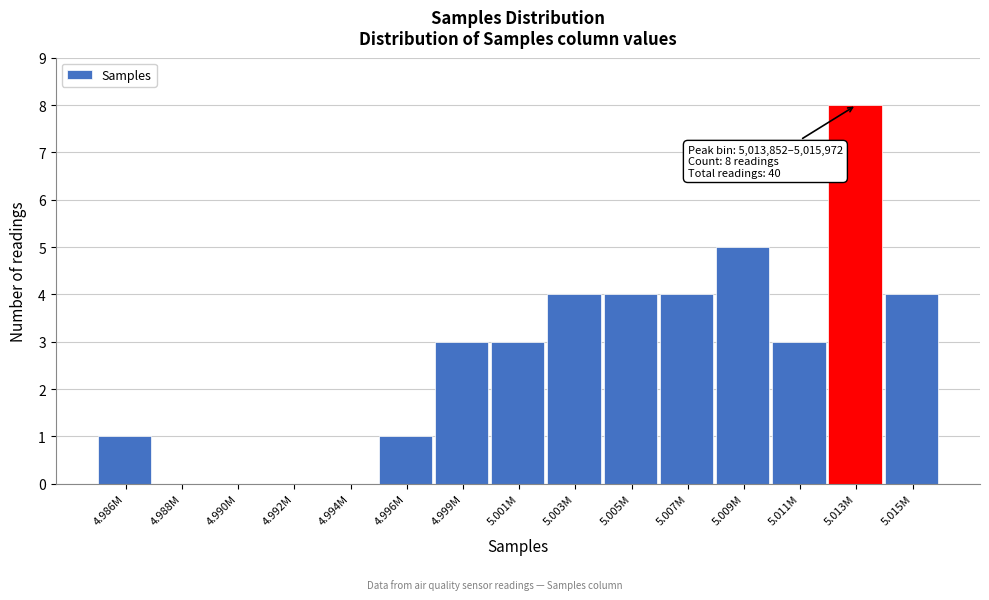

Reading left to right, extract all data points from this chart.

4.986M=1	4.988M=0	4.990M=0	4.992M=0	4.994M=0	4.996M=1	4.999M=3	5.001M=3	5.003M=4	5.005M=4	5.007M=4	5.009M=5	5.011M=3	5.013M=8	5.015M=4